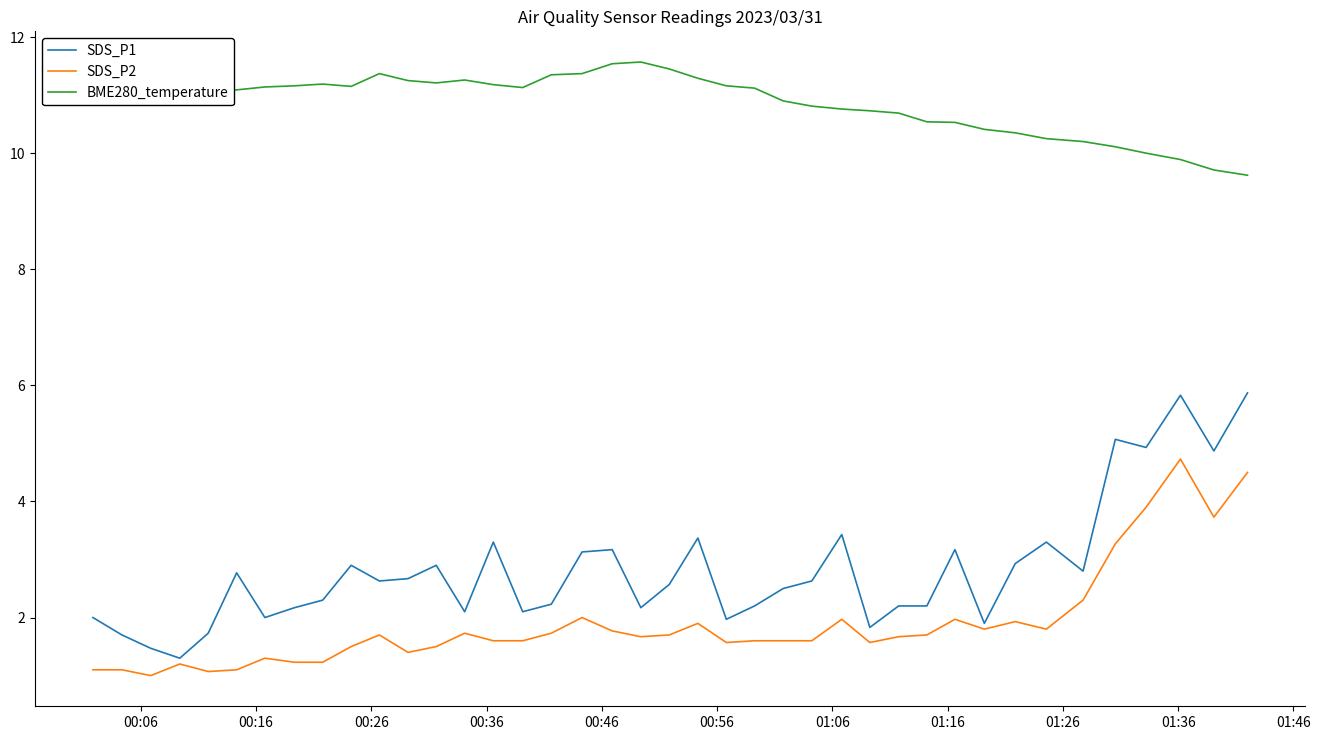

Rank the series by their maximum value, from highest to lowest.

BME280_temperature, SDS_P1, SDS_P2